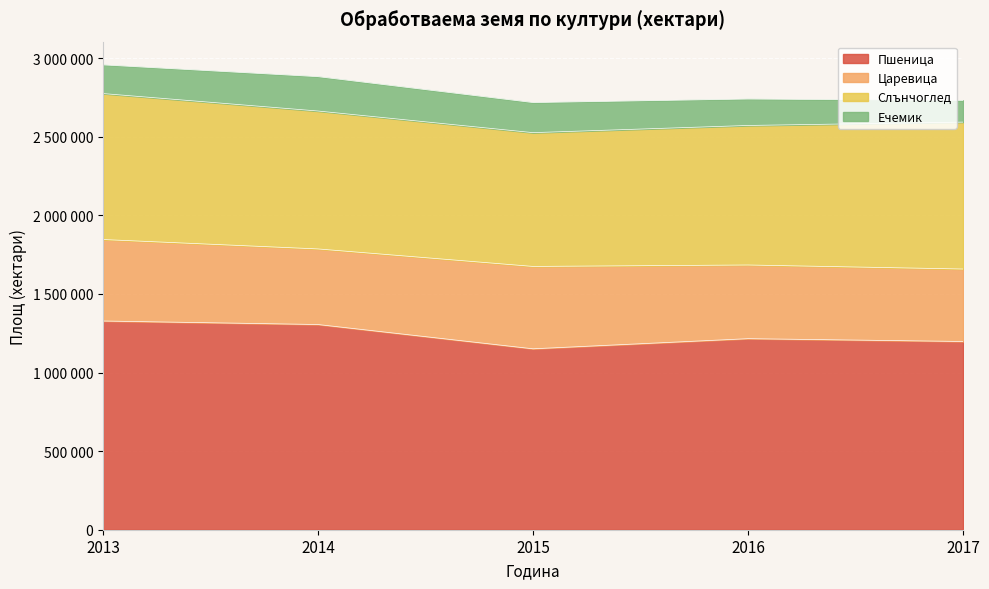

List the series in order of their overall mean, highest first.

Пшеница, Слънчоглед, Царевица, Ечемик